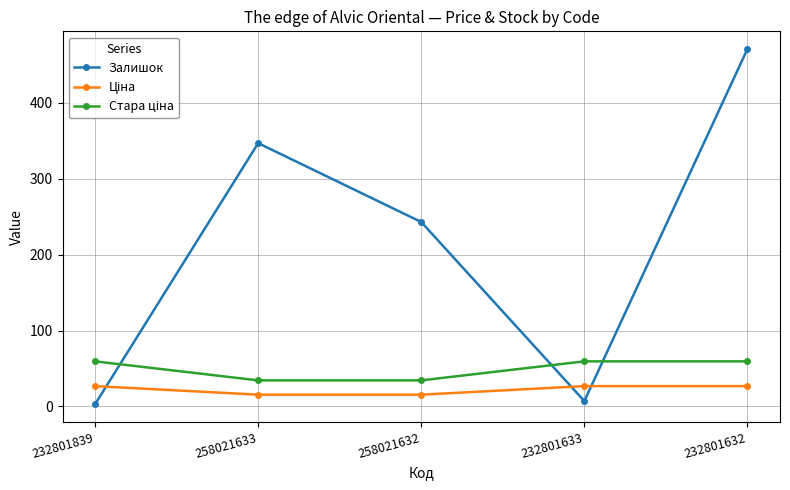

At which category does Залишок reach its first local peak?

258021633